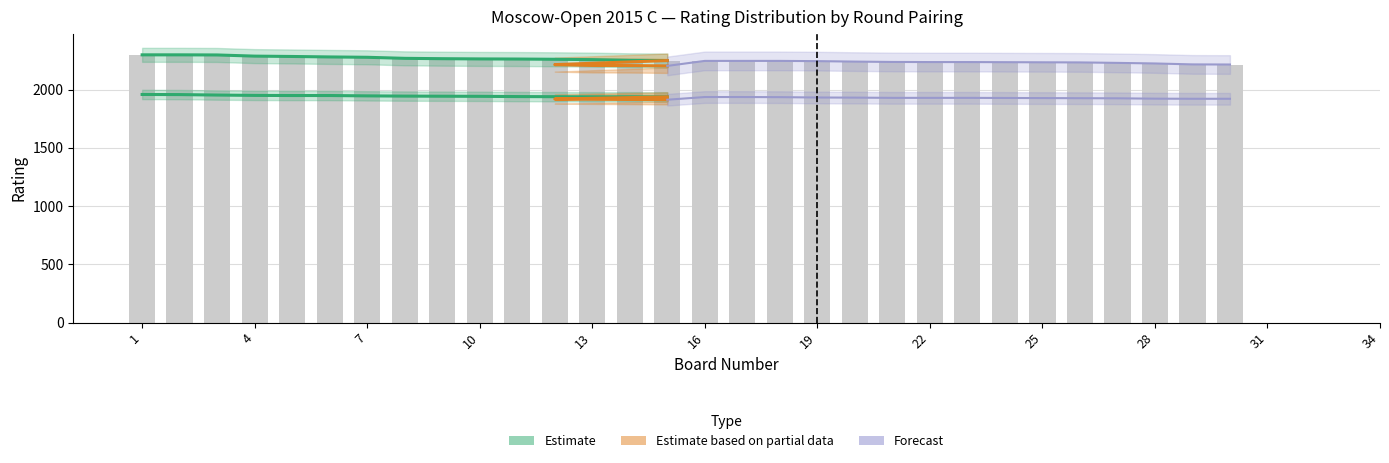

True or false: Lower Rated has a value of 1938 at 14.

True